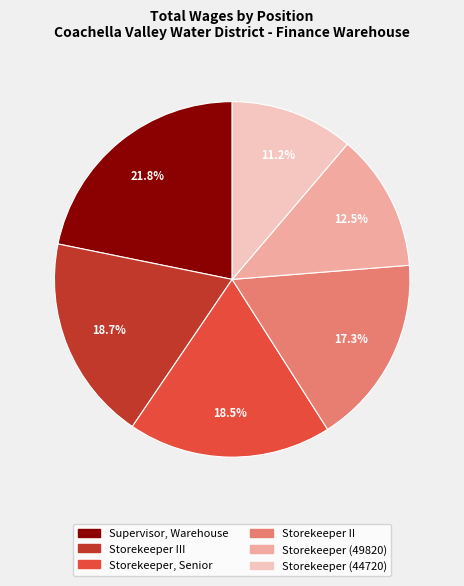

To the nearest percent, what is the difference between the Storekeeper (49820) and Storekeeper III slice percentages?

6%